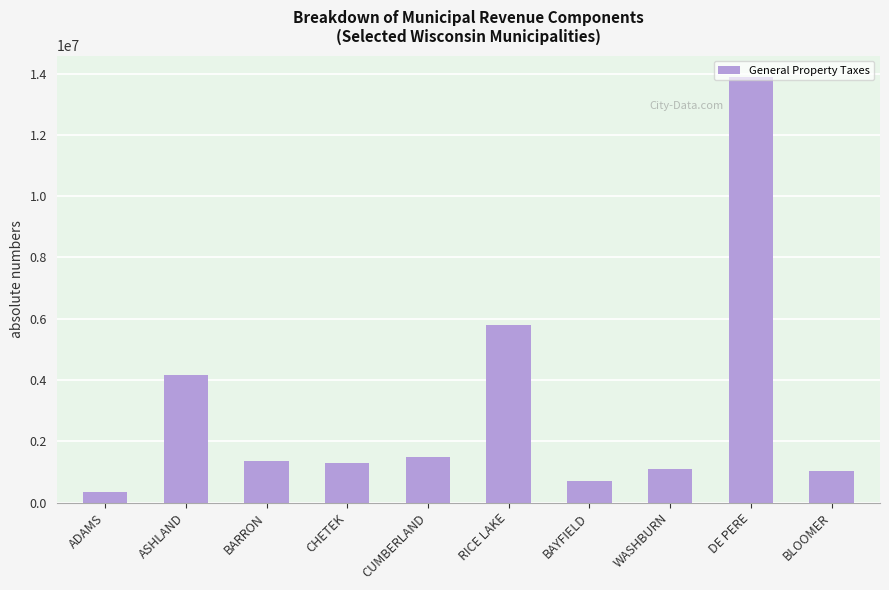

Where is the data nearest to the value 7127547?

RICE LAKE